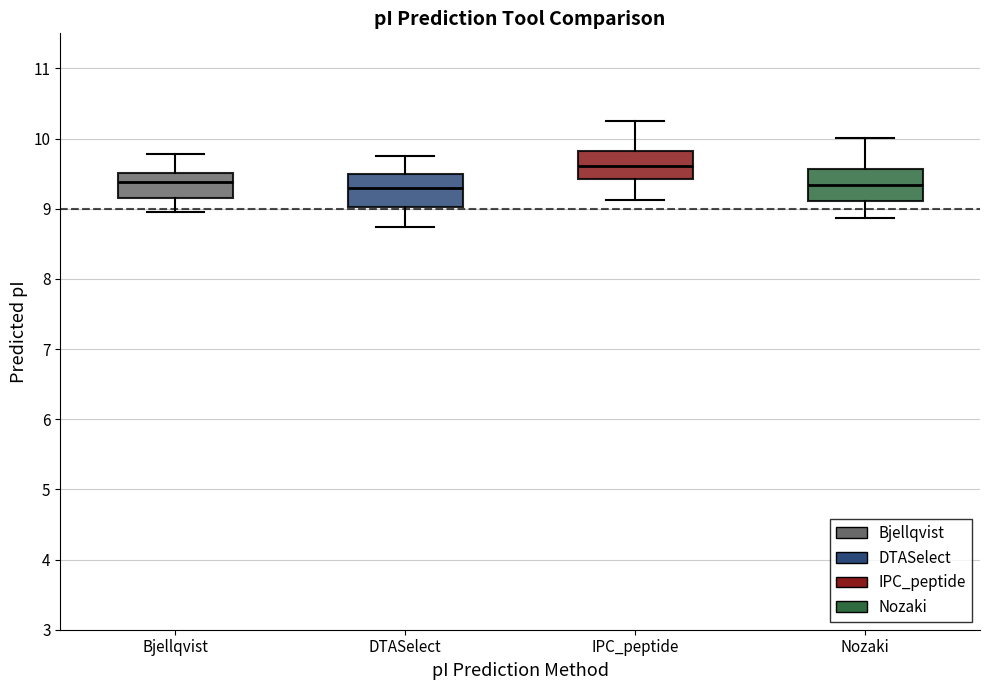

Reading left to right, transcribe this box plot: for each box, give where its median line is, the range the box spans, and where its two whiskers end, as read against the y-axis. The values are not printed on the chart, so give them approximately, as read against the axis.

Bjellqvist: median 9.4, box 9.2 to 9.5, whiskers 9.0 to 9.8
DTASelect: median 9.3, box 9.0 to 9.5, whiskers 8.7 to 9.8
IPC_peptide: median 9.6, box 9.4 to 9.8, whiskers 9.1 to 10.2
Nozaki: median 9.3, box 9.1 to 9.6, whiskers 8.9 to 10.0